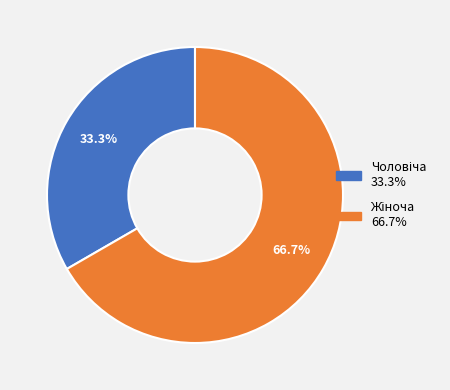

How much of the chart is everything except Жіноча?

33.3%